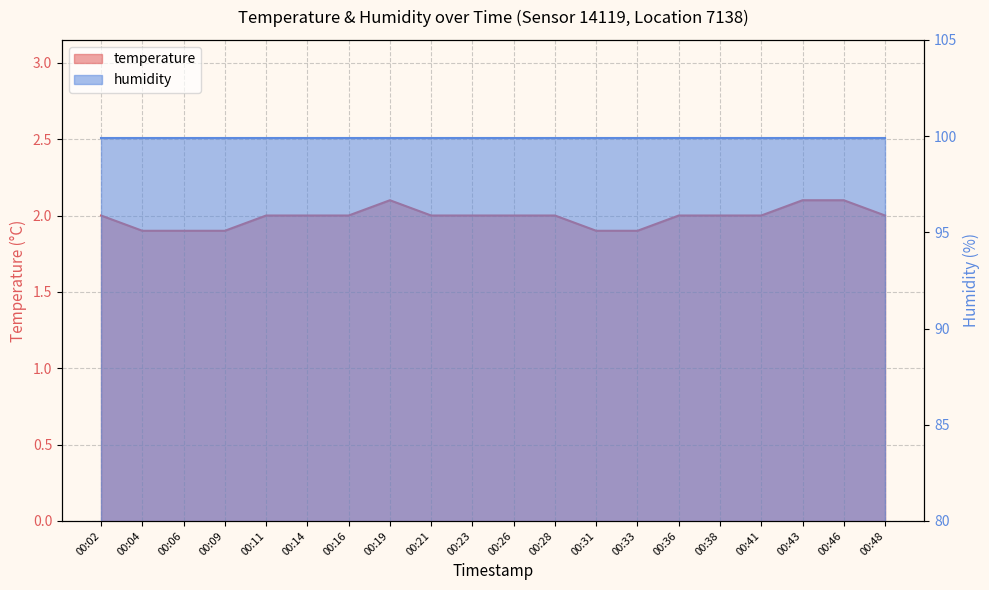

Rank the categories by value from highest to lowest.

00:19, 00:43, 00:46, 00:02, 00:11, 00:14, 00:16, 00:21, 00:23, 00:26, 00:28, 00:36, 00:38, 00:41, 00:48, 00:04, 00:06, 00:09, 00:31, 00:33